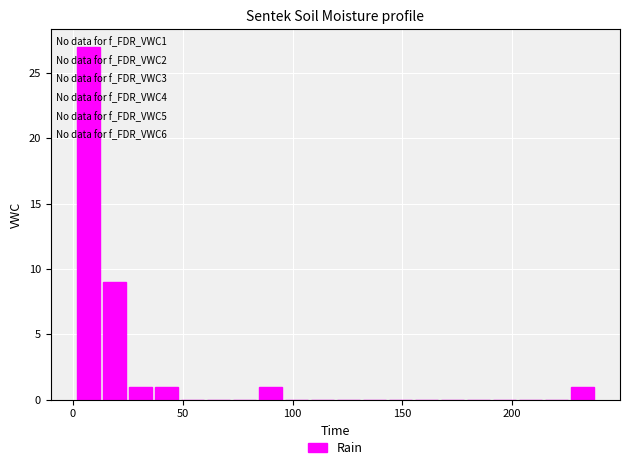

Around what value on the x-axis is the tallest bar? Give the approximate position of its centre, as read against the axis.

5